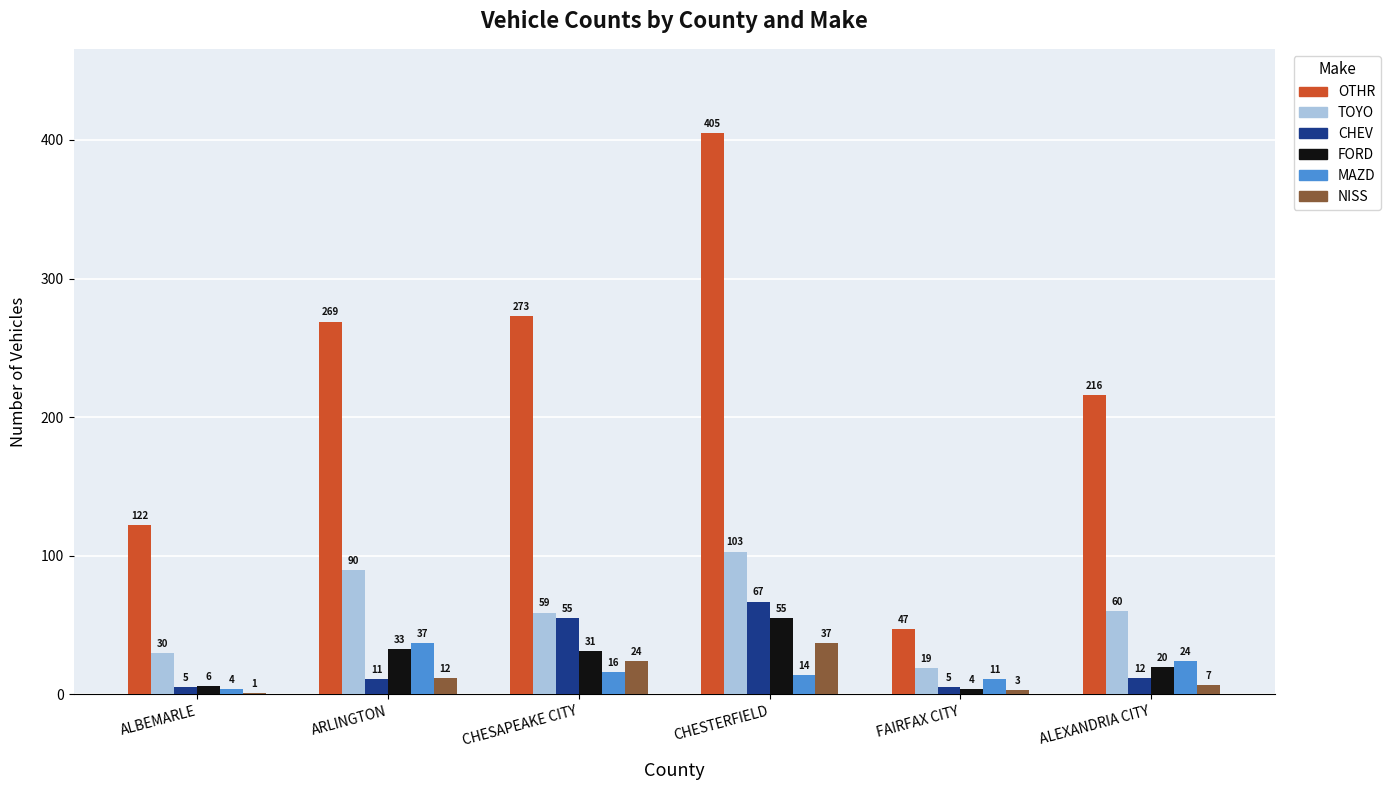

What is the sum of all FORD values?

149